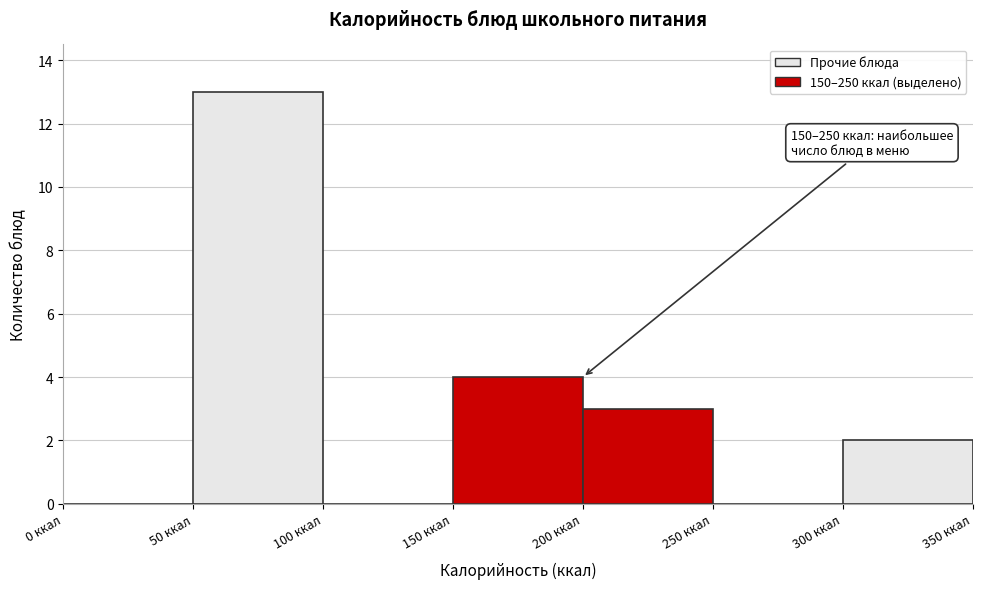

Over which range of the x-axis is the bar tallest?

50 to 100